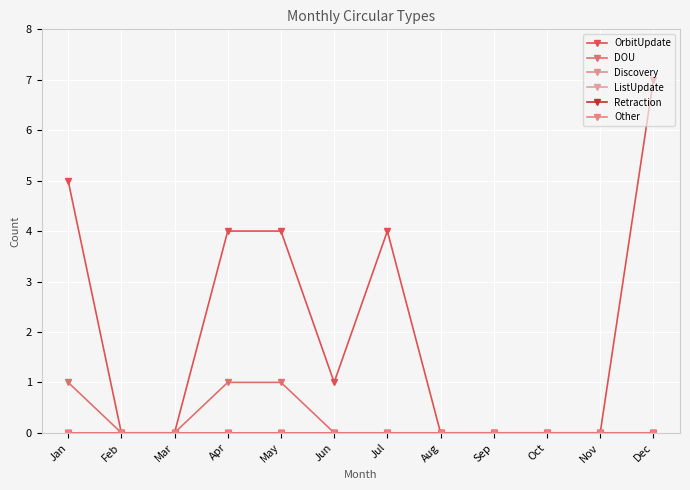

True or false: Retraction and DOU cross at least once.

False